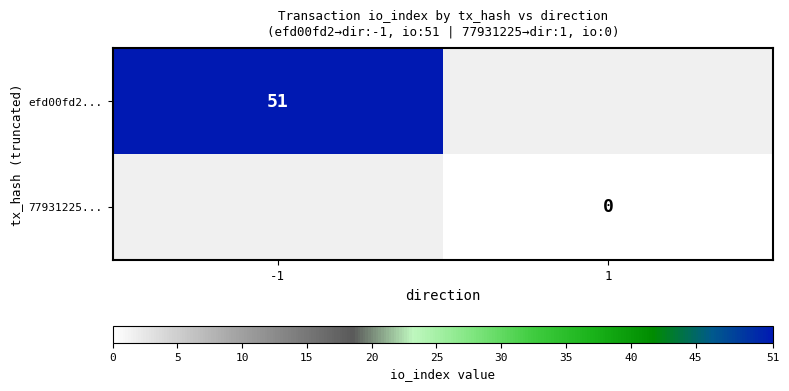

True or false: efd00fd2... has a value of 88 at -1.

False